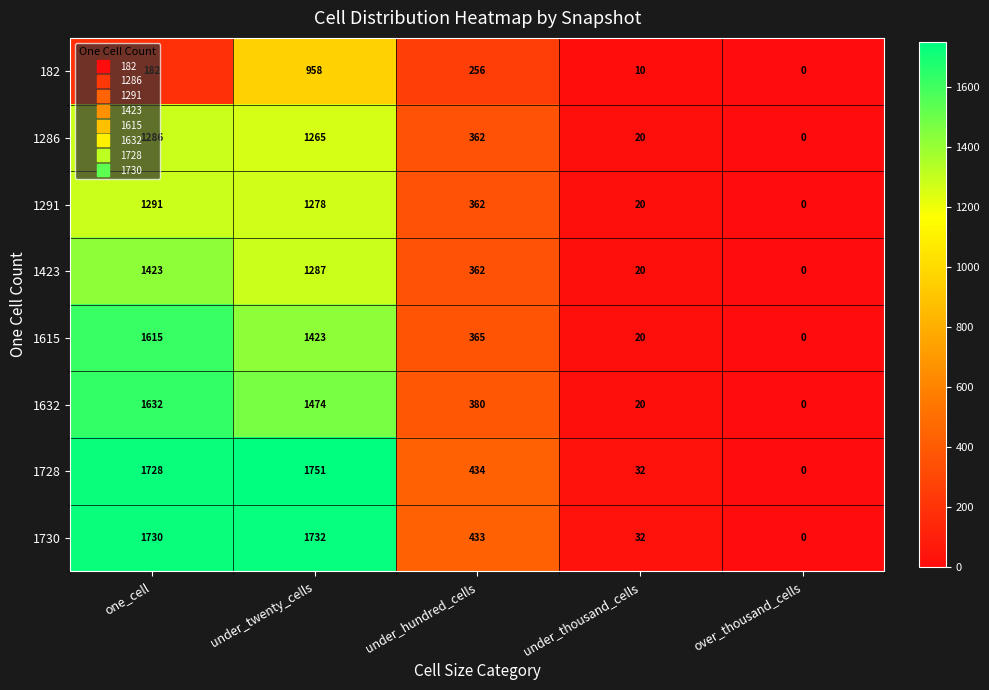

How many data points does each series have?

5